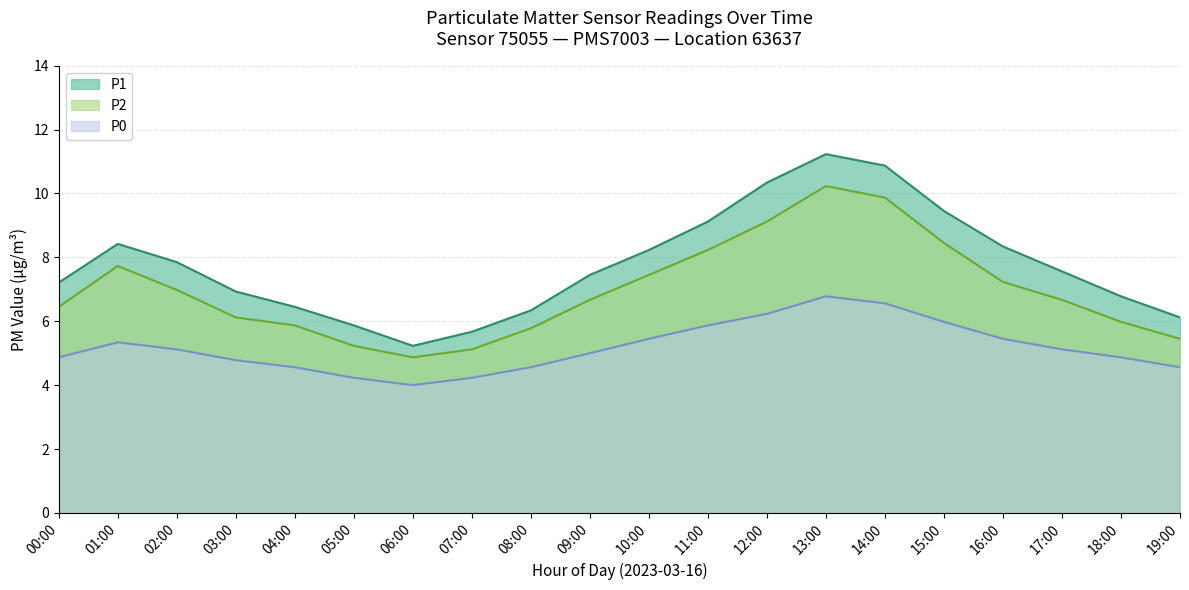

Reading left to right, what are all the values shown in this chart?

P1: 7.2	8.4	7.8	6.9	6.5	5.9	5.2	5.7	6.3	7.5	8.2	9.1	10.3	11.2	10.9	9.4	8.3	7.6	6.8	6.1
P2: 6.5	7.7	7.0	6.1	5.9	5.2	4.9	5.1	5.8	6.7	7.5	8.2	9.1	10.2	9.9	8.4	7.2	6.7	6.0	5.5
P0: 4.9	5.3	5.1	4.8	4.6	4.2	4.0	4.2	4.6	5.0	5.5	5.9	6.2	6.8	6.6	6.0	5.5	5.1	4.9	4.6